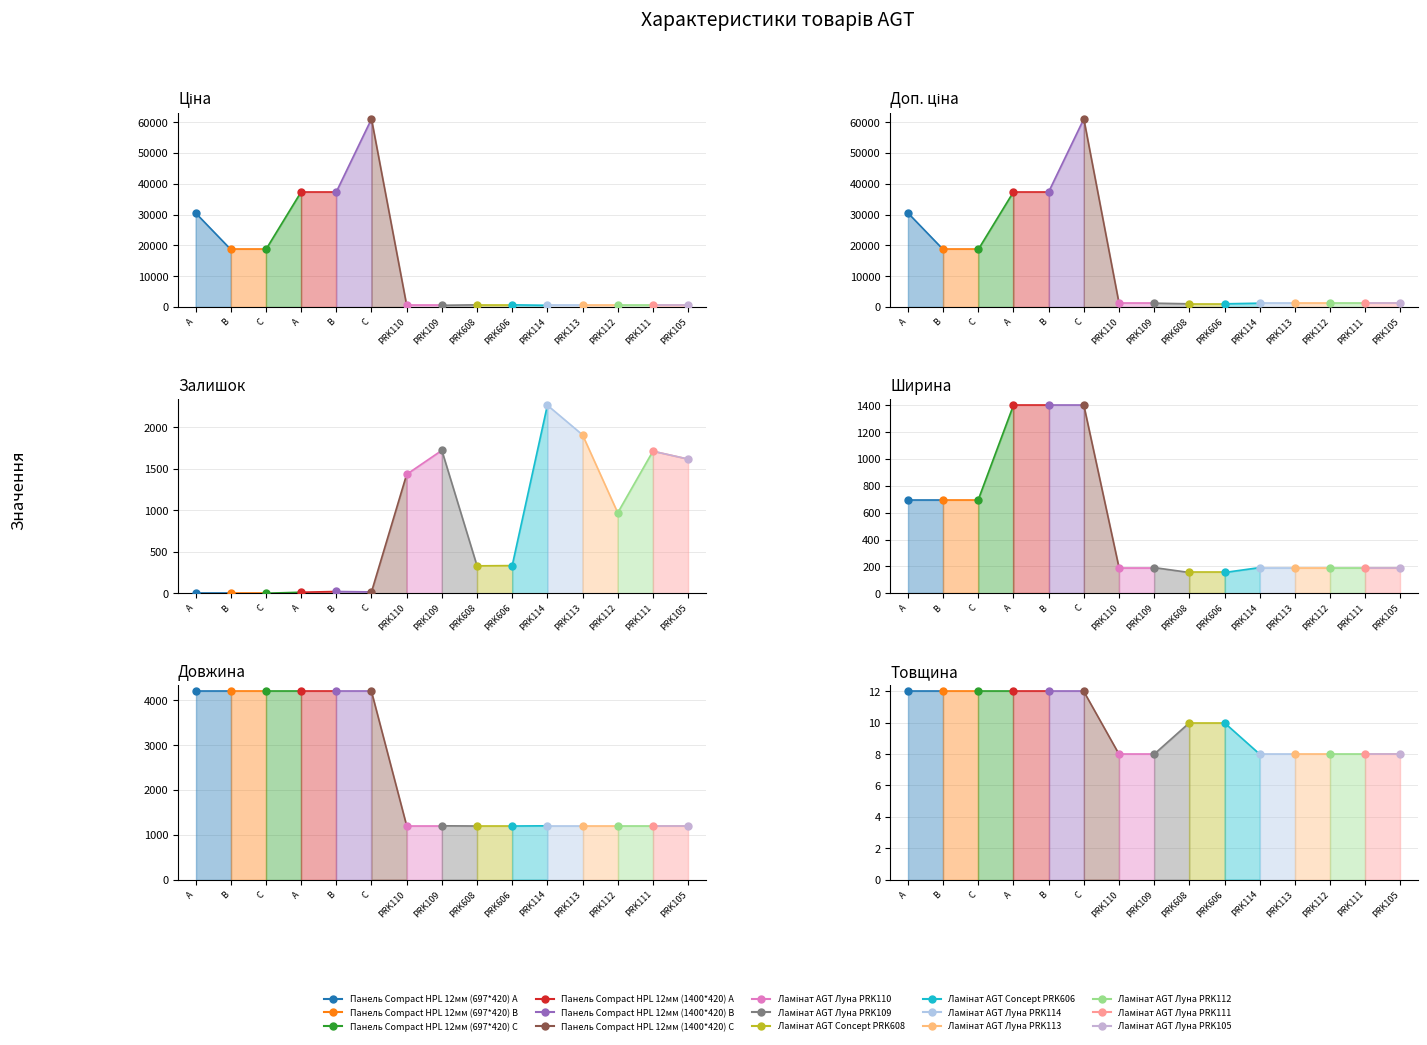

True or false: Ширина has a value of 191.0 at 14.

True